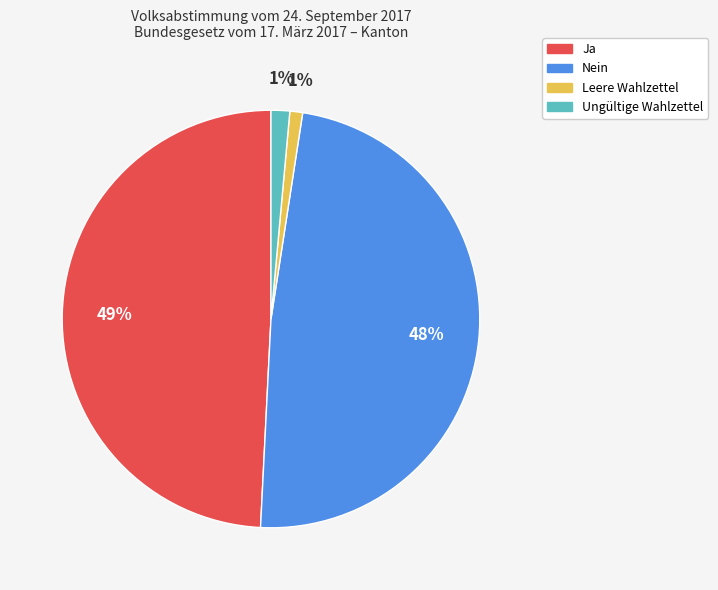

Which has a higher value, Nein or Ungültige Wahlzettel?

Nein